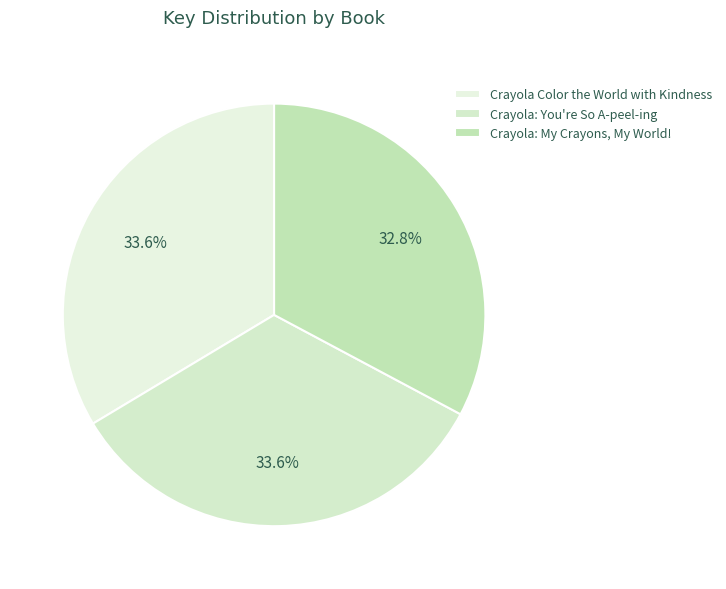

Combined, what portion of the pie is Crayola: My Crayons, My World! and Crayola: You're So A-peel-ing?

66.4%